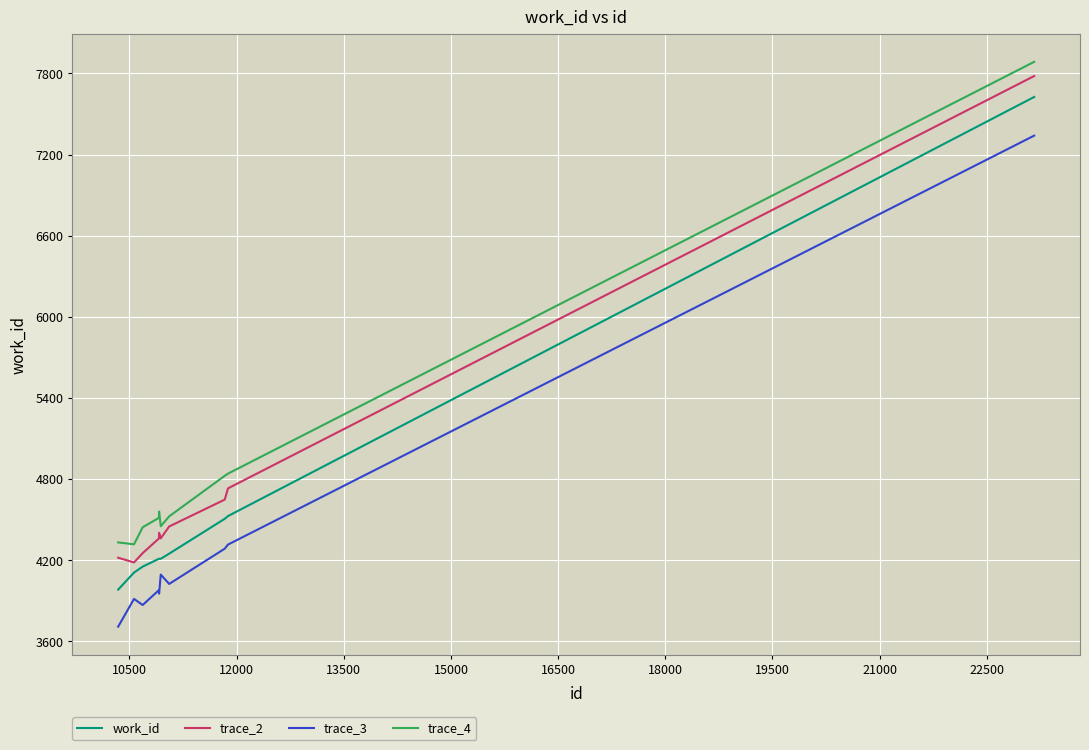

Which series has the largest total across all categories?

trace_4